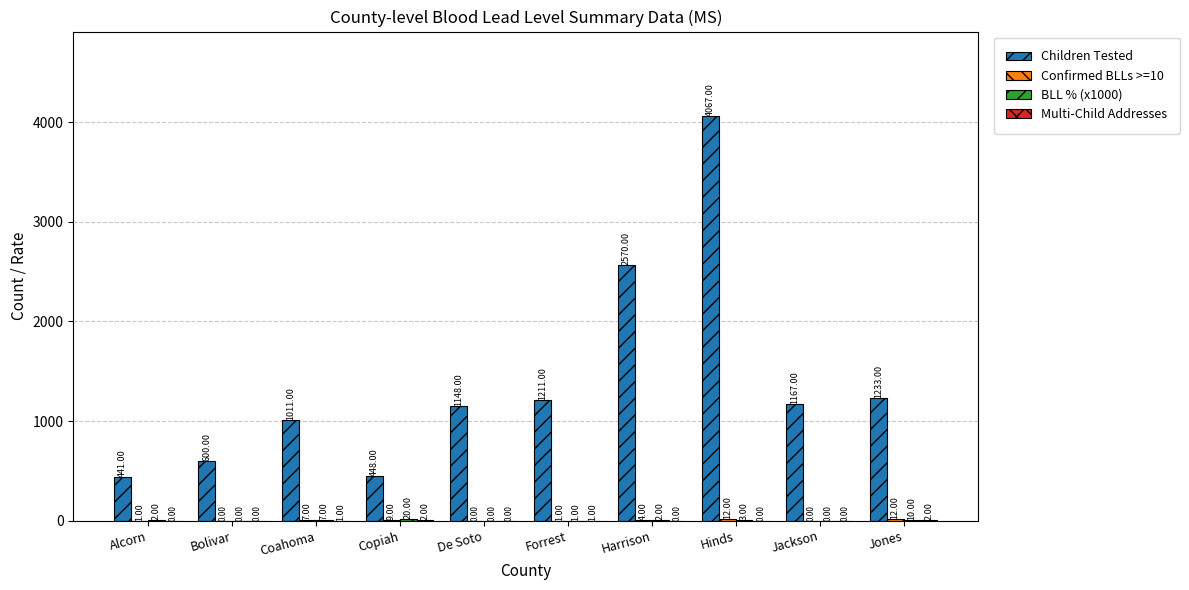

Between Alcorn and Harrison, which series saw the biggest shift?

Children Tested